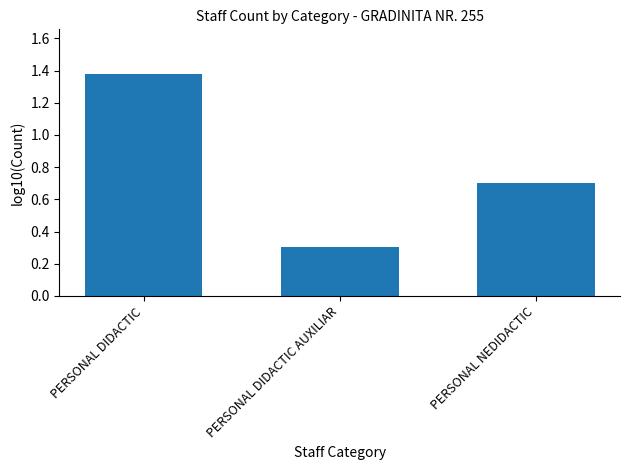

Rank the categories by value from lowest to highest.

PERSONAL DIDACTIC AUXILIAR, PERSONAL NEDIDACTIC, PERSONAL DIDACTIC